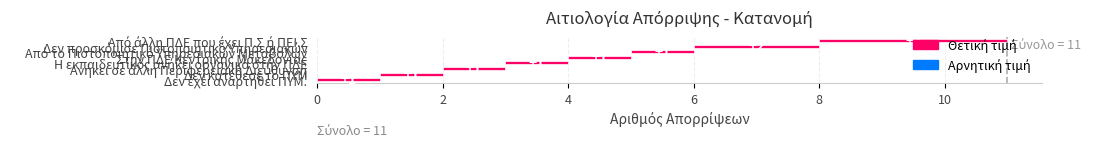

What is the ratio of the value at Από άλλη ΠΔΕ που έχει Π.Σ ή ΠΕΙ.Σ to the value at Δεν προσκόμισε Πιστοποιητικό Υπηρεσιακών?

1.5